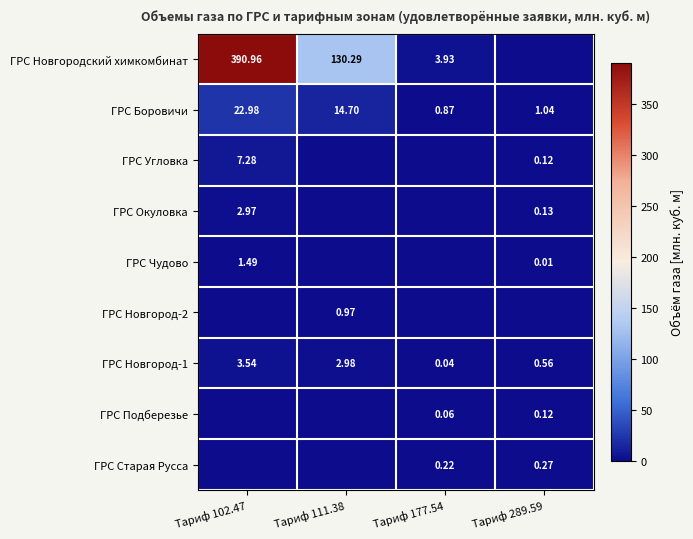

What is the greatest value displayed?

391.0